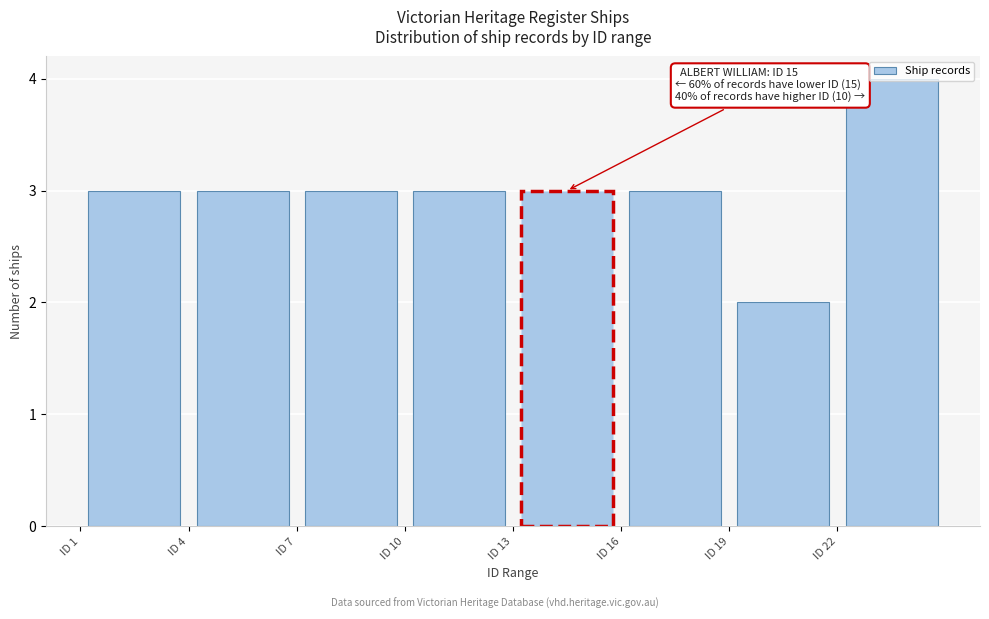

Which range on the x-axis has the tallest bar?

22 to 25